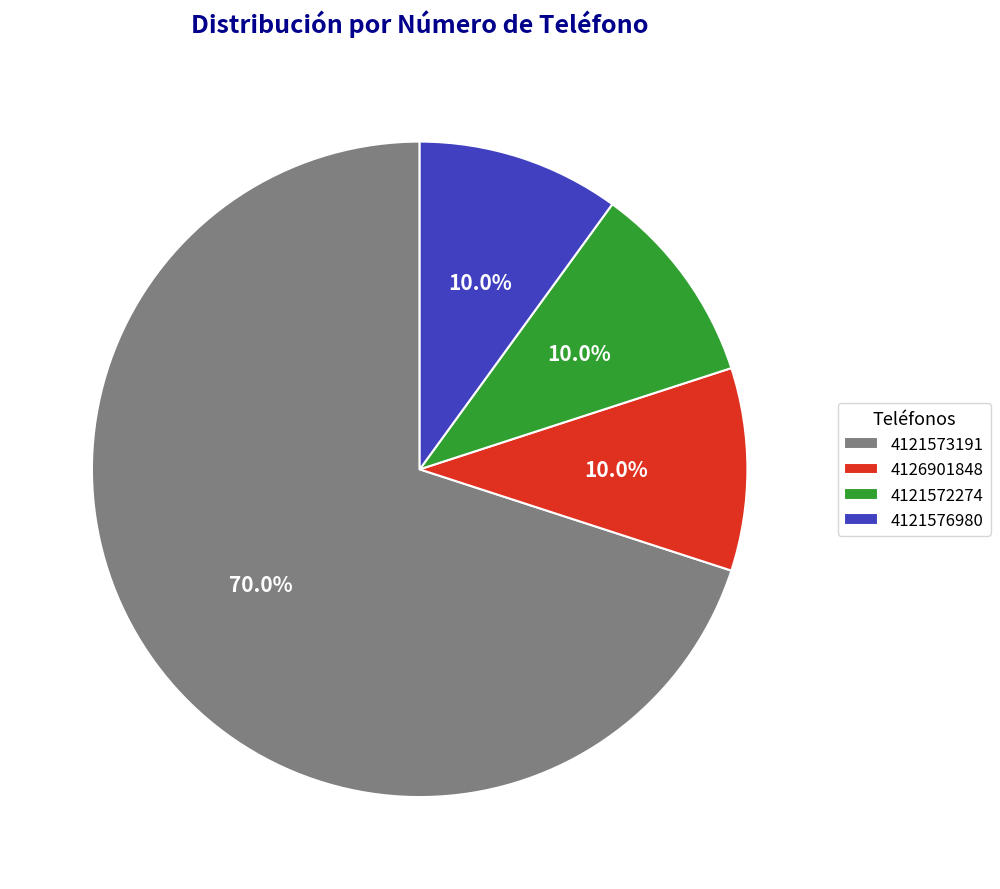

Is there any slice that represents more than half of the pie?

Yes